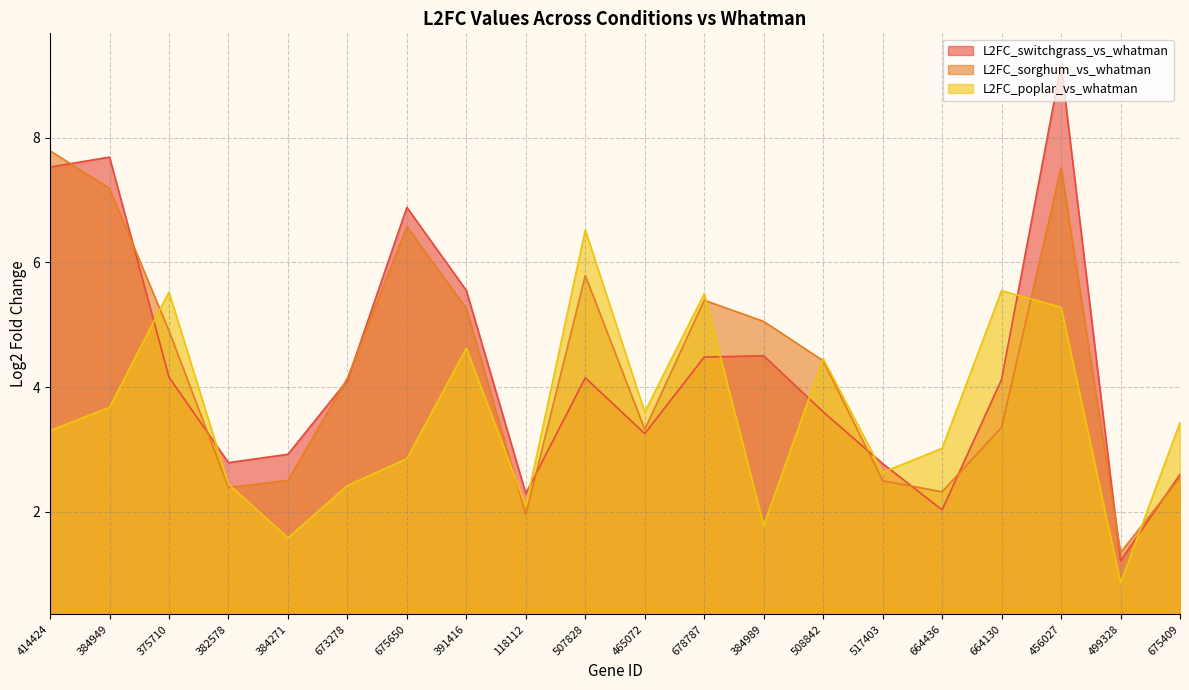

How many intersections are there between L2FC_switchgrass_vs_whatman and L2FC_poplar_vs_whatman?

9